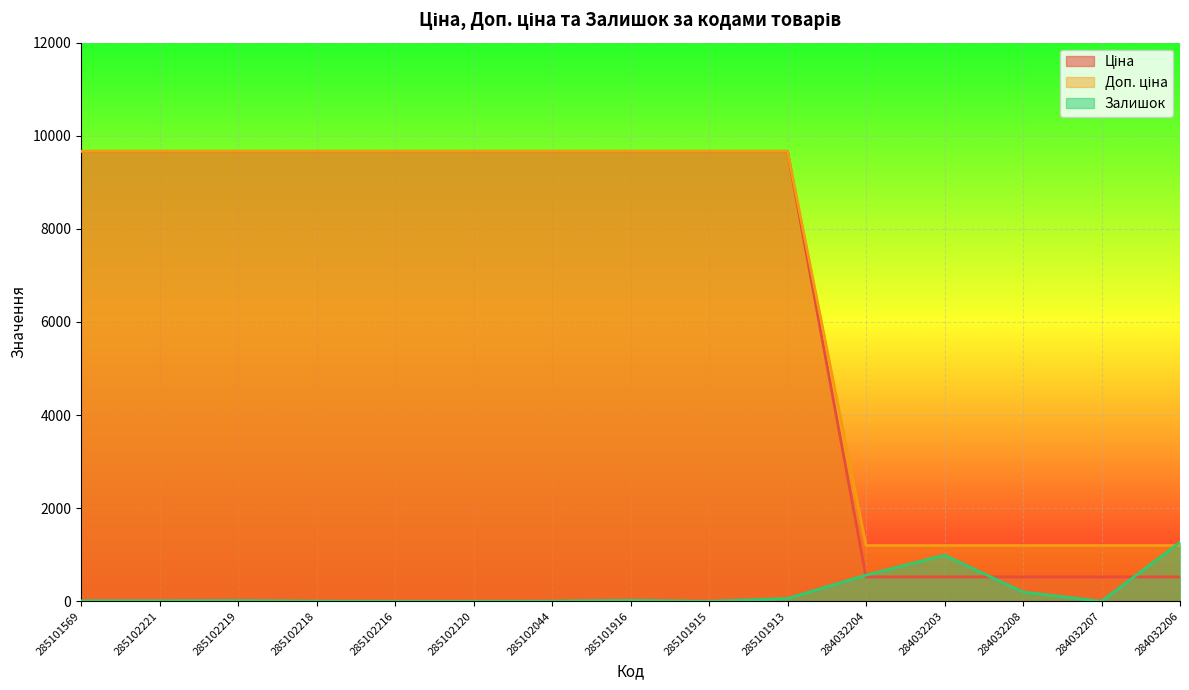

True or false: Доп. ціна and Ціна cross at least once.

False